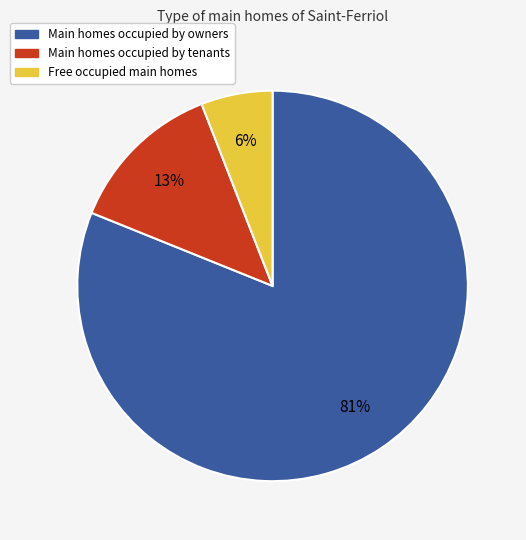

Between Main homes occupied by owners and Main homes occupied by tenants, which is larger?

Main homes occupied by owners